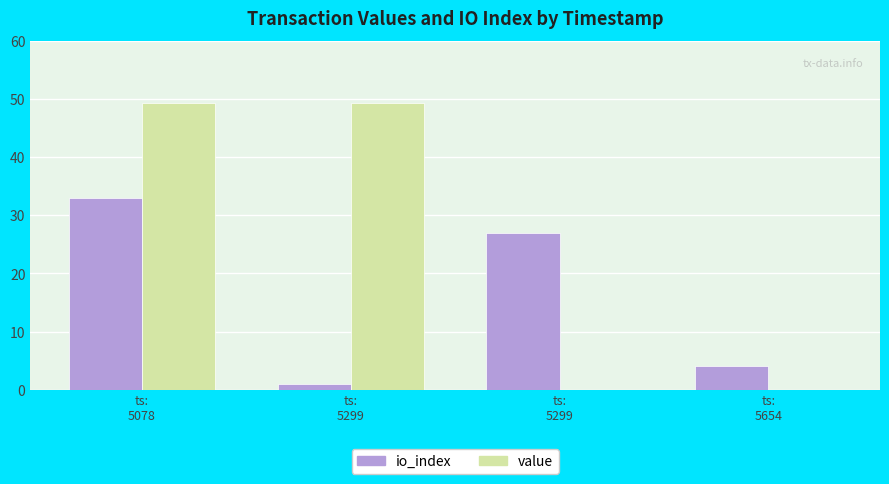

Where is io_index nearest to the value 17?

ts:
5299